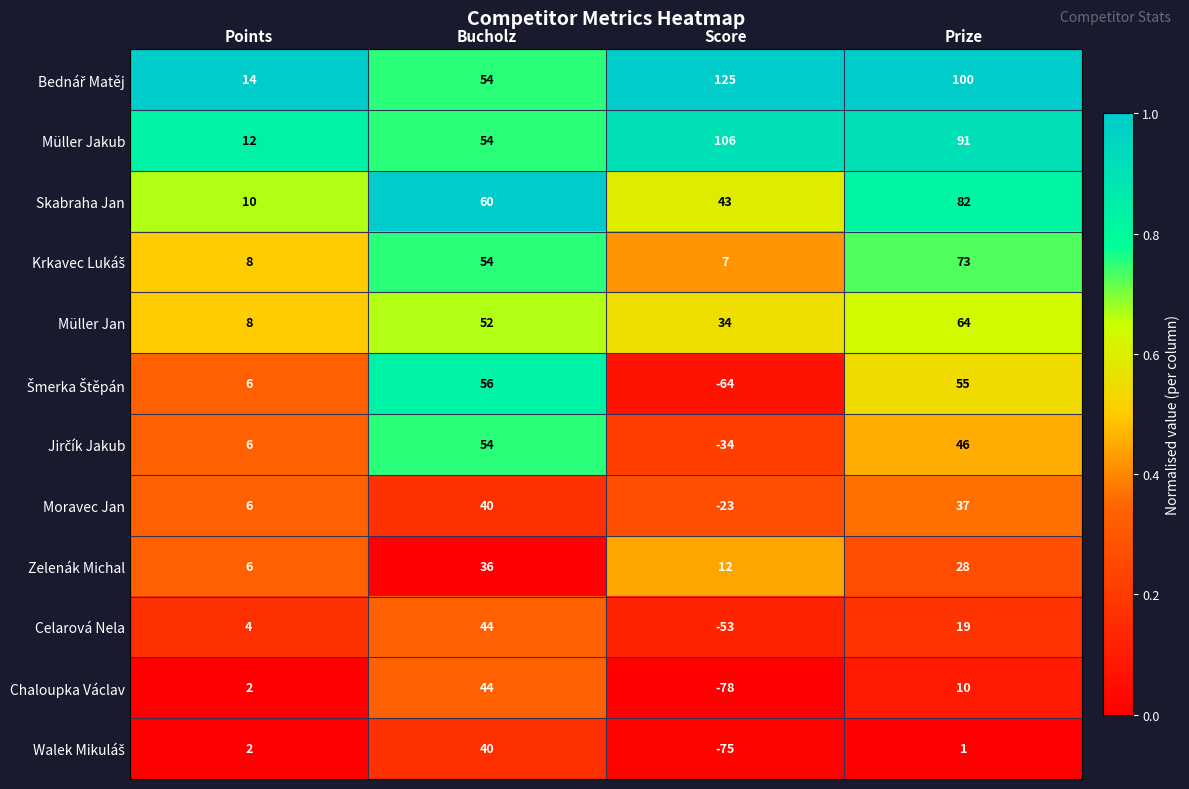

Is it true that Moravec Jan equals 37 at Prize?

True